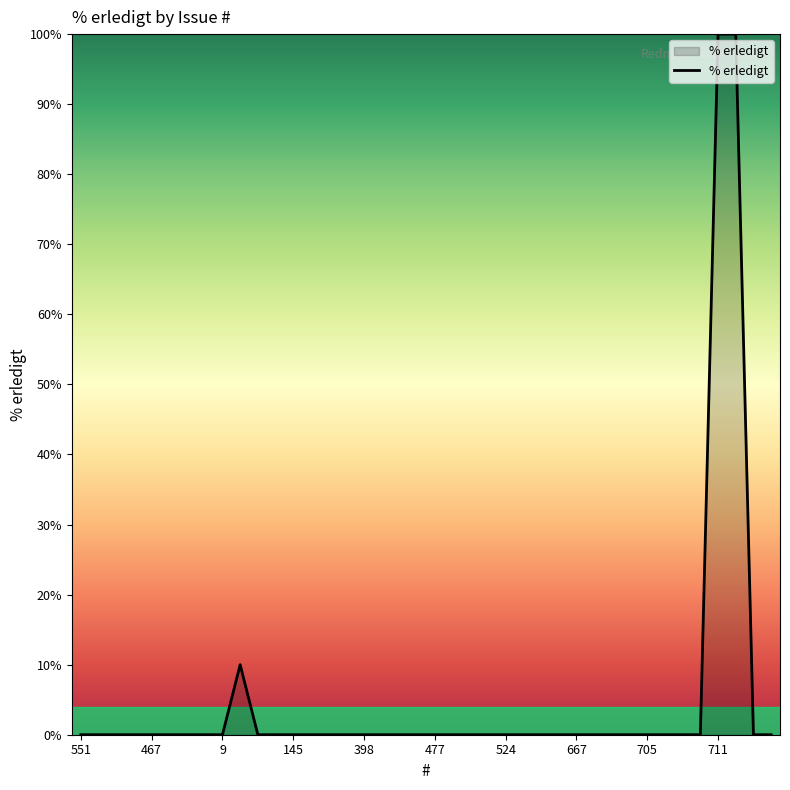

What is the maximum value shown in the chart?

100